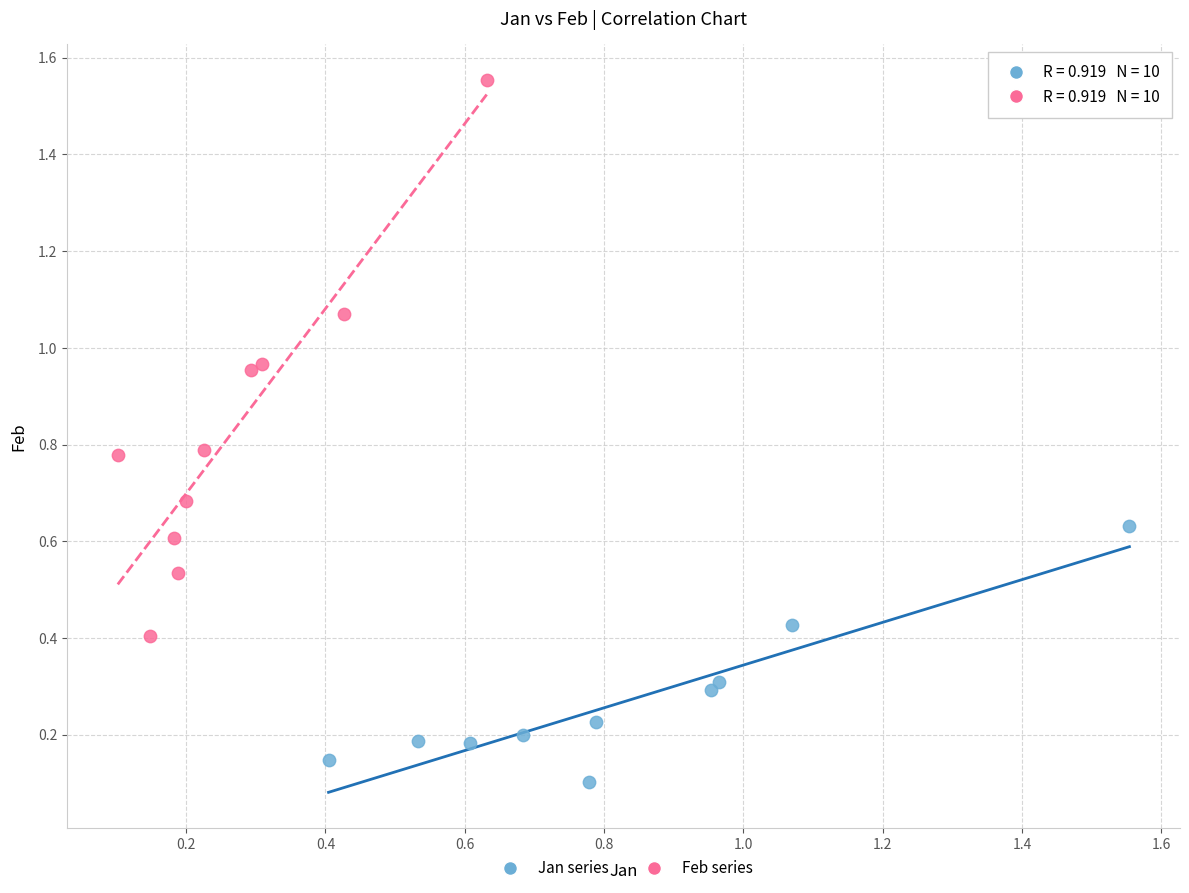

Which series contains the highest Y value?

Feb series